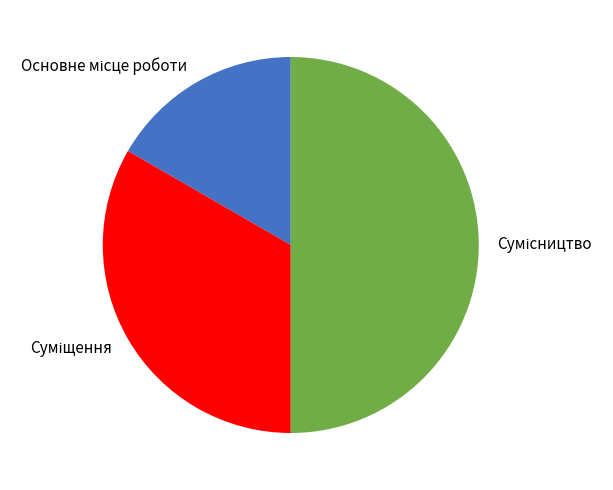

Count the number of slices in the pie.

3